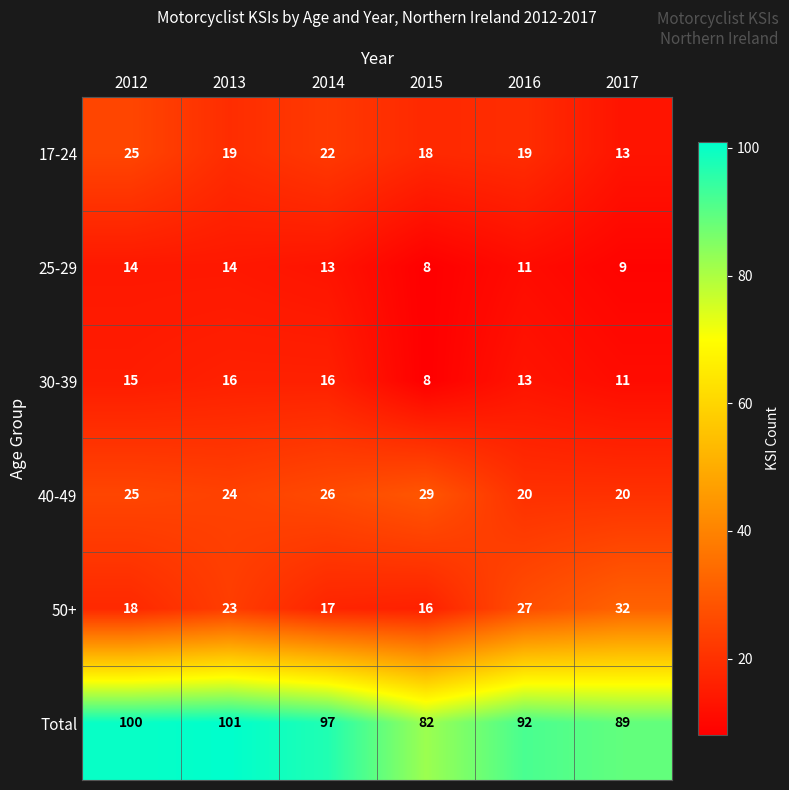

The 25-29 series shows 6 at 2017. True or false?

False